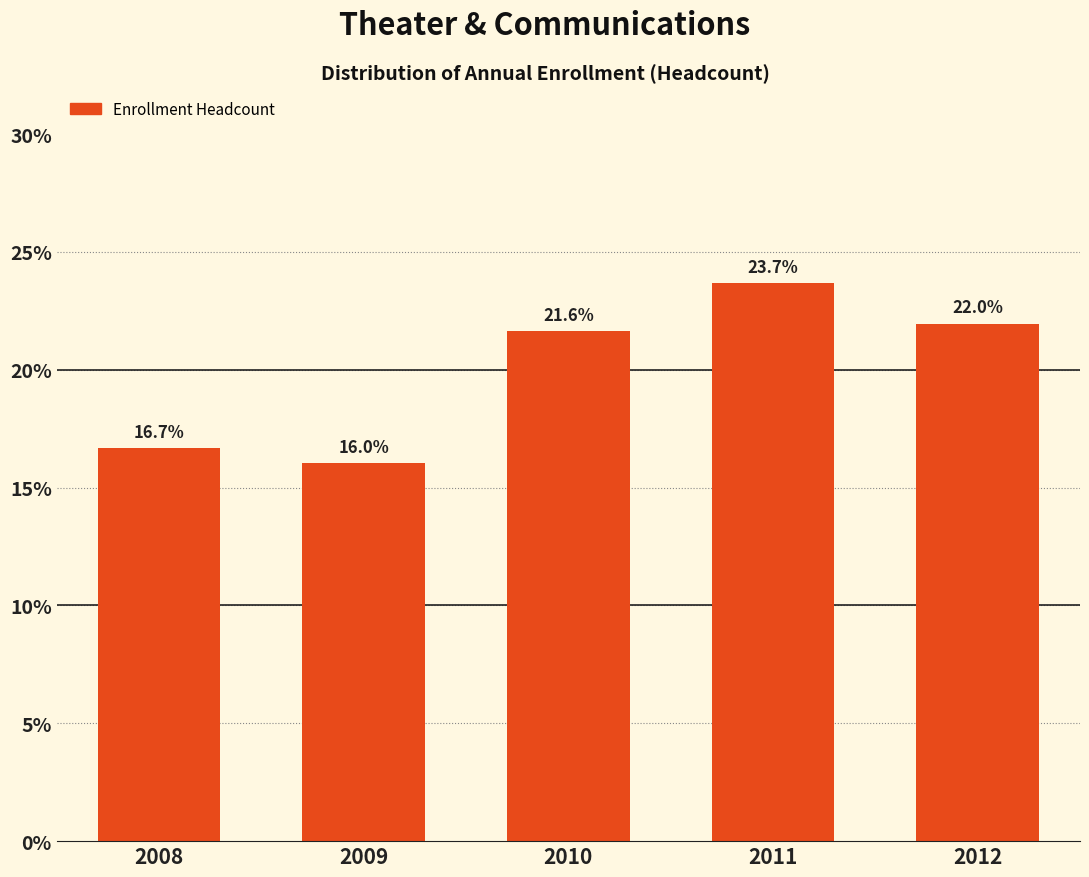

Reading right to left, extract all data points from this chart.

22.0	23.7	21.6	16.0	16.7